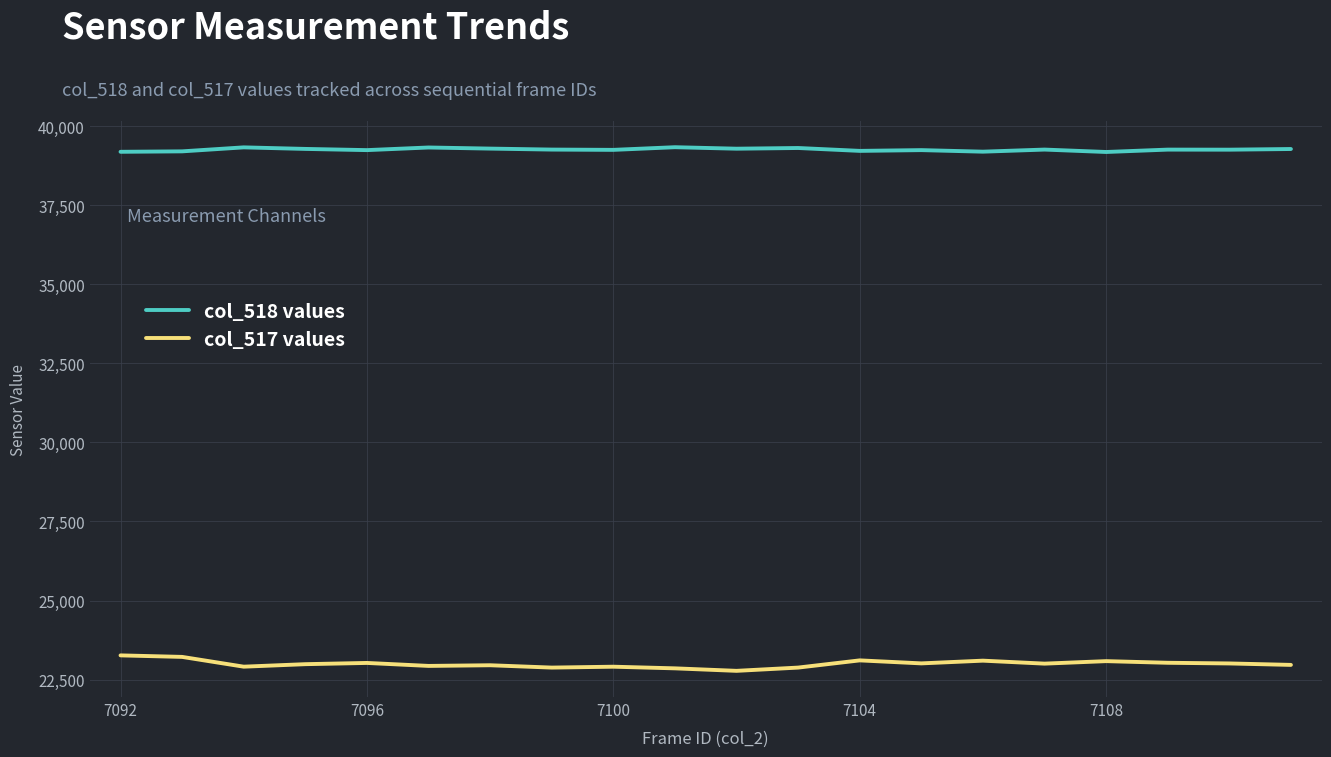

True or false: col_518 values and col_517 values cross at least once.

False